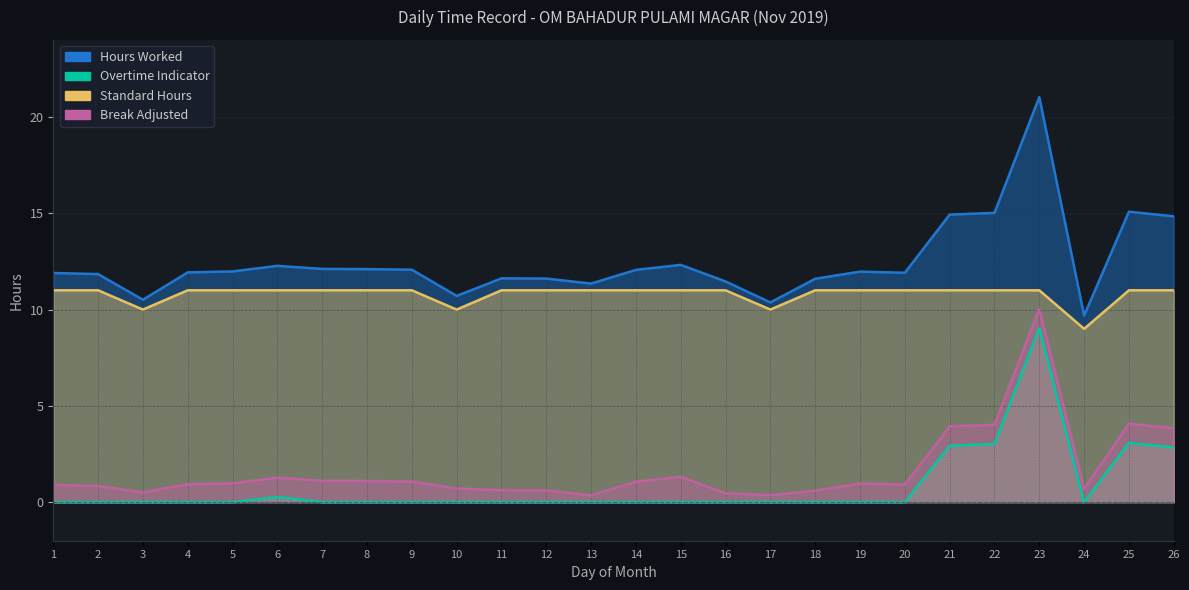

In Standard Hours, how many points are lower than both neighbors (excluding endpoints)?

4